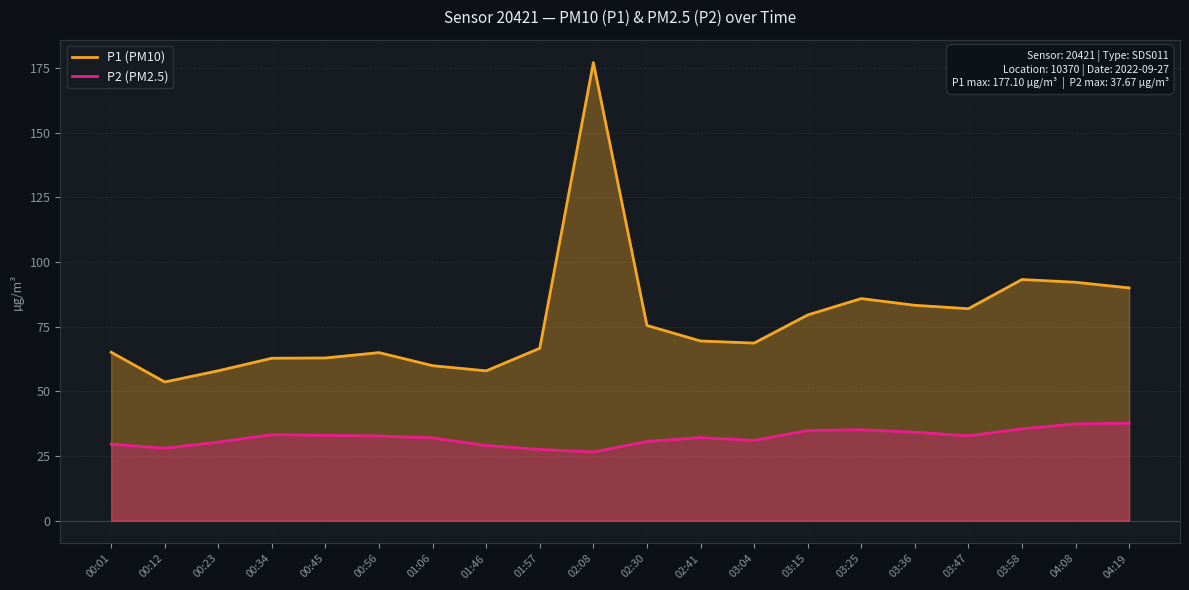

How many categories are shown in the chart?

20